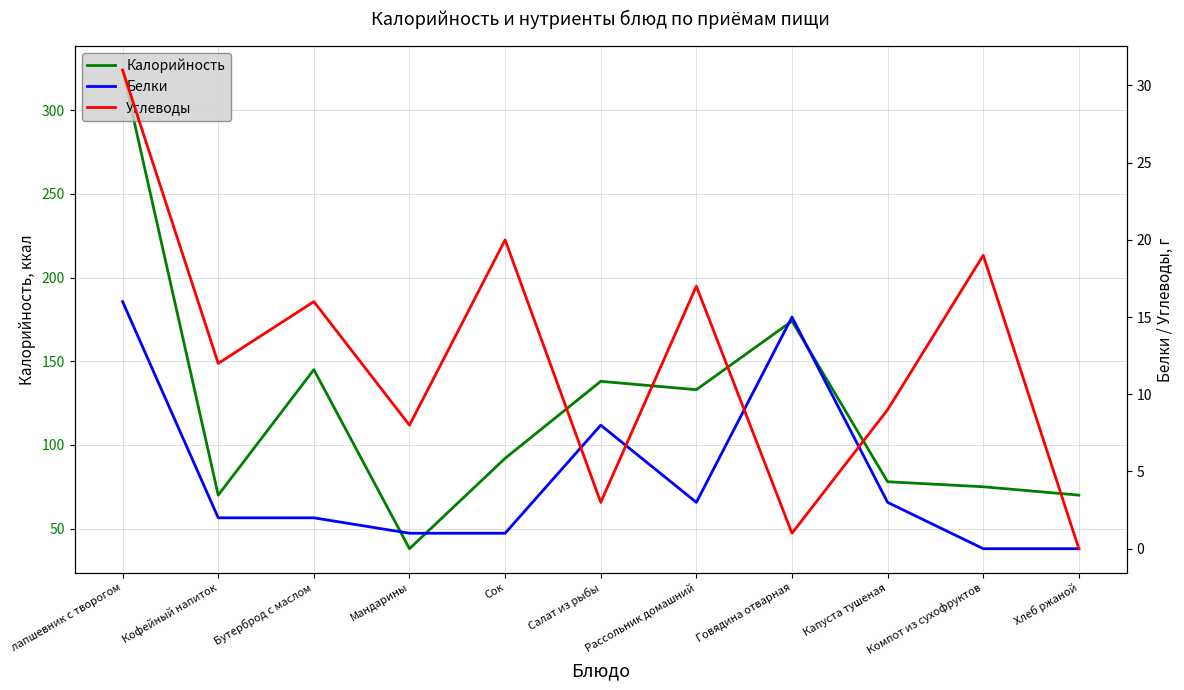

How many series are shown in this chart?

3